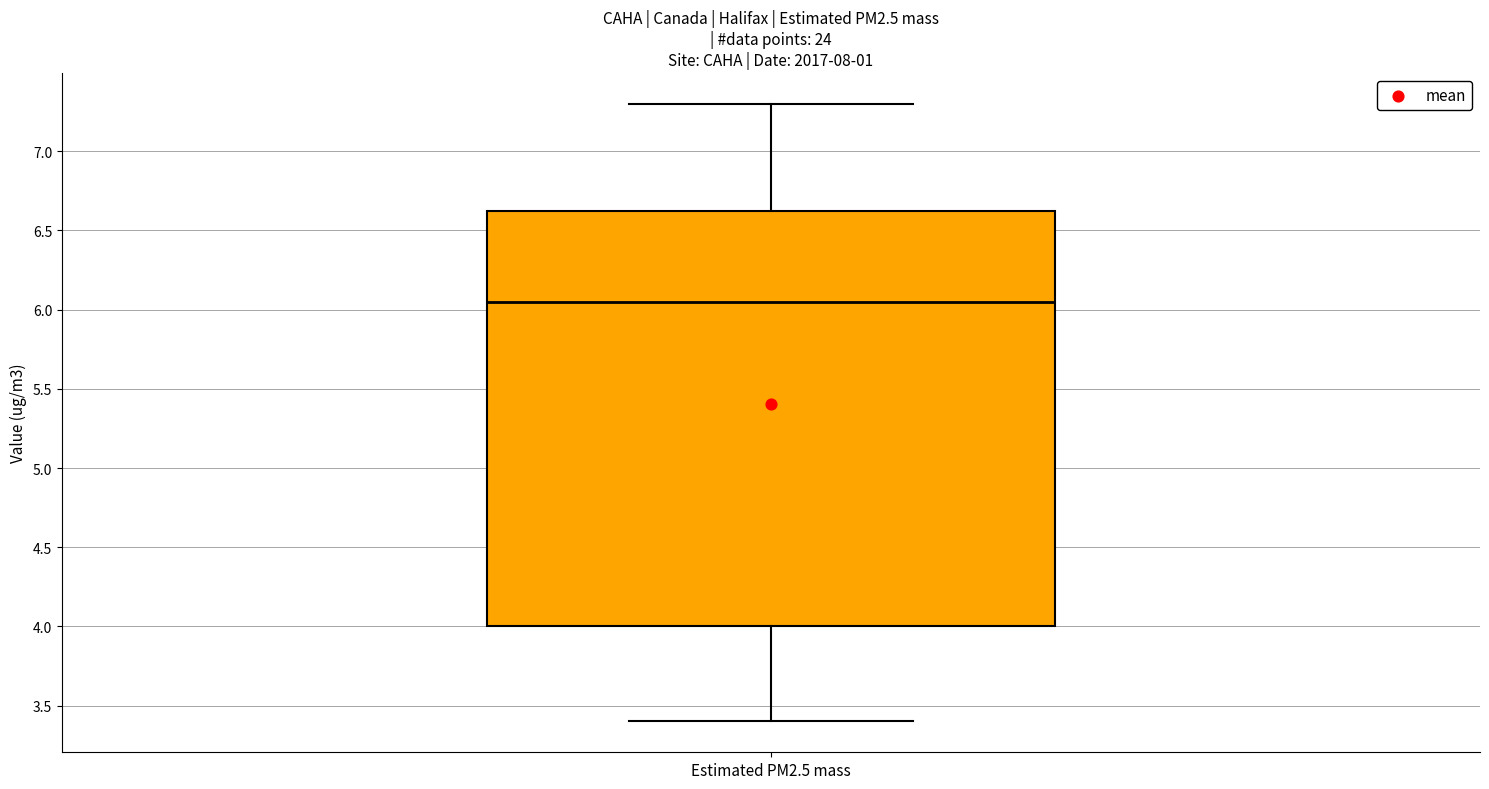

Where does the lower whisker of the box for Estimated PM2.5 mass end on the y-axis? The values are not printed on the chart, so give them approximately, as read against the axis.

3.40